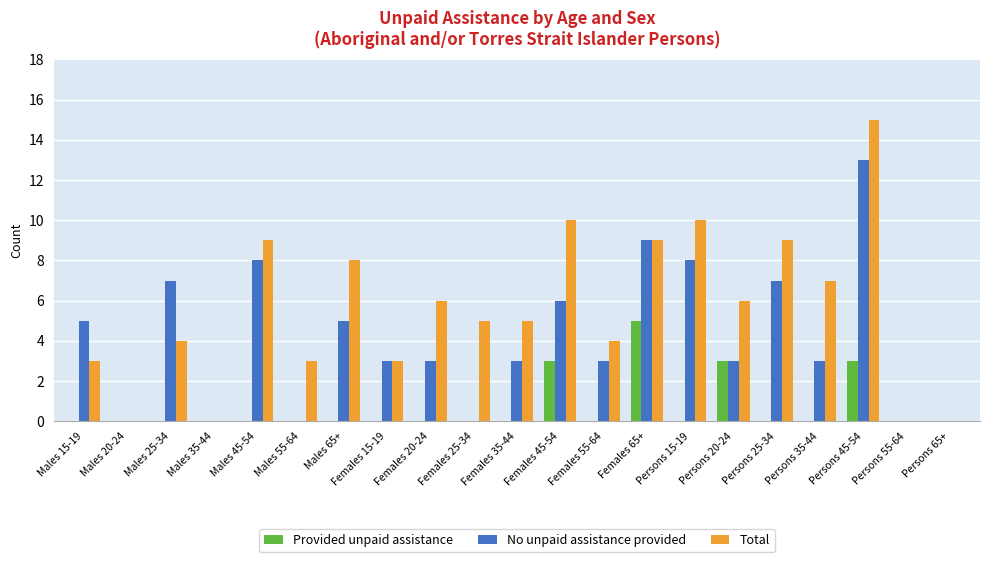

Reading left to right, extract all data points from this chart.

Provided unpaid assistance: Males 15-19=0	Males 20-24=0	Males 25-34=0	Males 35-44=0	Males 45-54=0	Males 55-64=0	Males 65+=0	Females 15-19=0	Females 20-24=0	Females 25-34=0	Females 35-44=0	Females 45-54=3	Females 55-64=0	Females 65+=5	Persons 15-19=0	Persons 20-24=3	Persons 25-34=0	Persons 35-44=0	Persons 45-54=3	Persons 55-64=0	Persons 65+=0
No unpaid assistance provided: Males 15-19=5	Males 20-24=0	Males 25-34=7	Males 35-44=0	Males 45-54=8	Males 55-64=0	Males 65+=5	Females 15-19=3	Females 20-24=3	Females 25-34=0	Females 35-44=3	Females 45-54=6	Females 55-64=3	Females 65+=9	Persons 15-19=8	Persons 20-24=3	Persons 25-34=7	Persons 35-44=3	Persons 45-54=13	Persons 55-64=0	Persons 65+=0
Total: Males 15-19=3	Males 20-24=0	Males 25-34=4	Males 35-44=0	Males 45-54=9	Males 55-64=3	Males 65+=8	Females 15-19=3	Females 20-24=6	Females 25-34=5	Females 35-44=5	Females 45-54=10	Females 55-64=4	Females 65+=9	Persons 15-19=10	Persons 20-24=6	Persons 25-34=9	Persons 35-44=7	Persons 45-54=15	Persons 55-64=0	Persons 65+=0